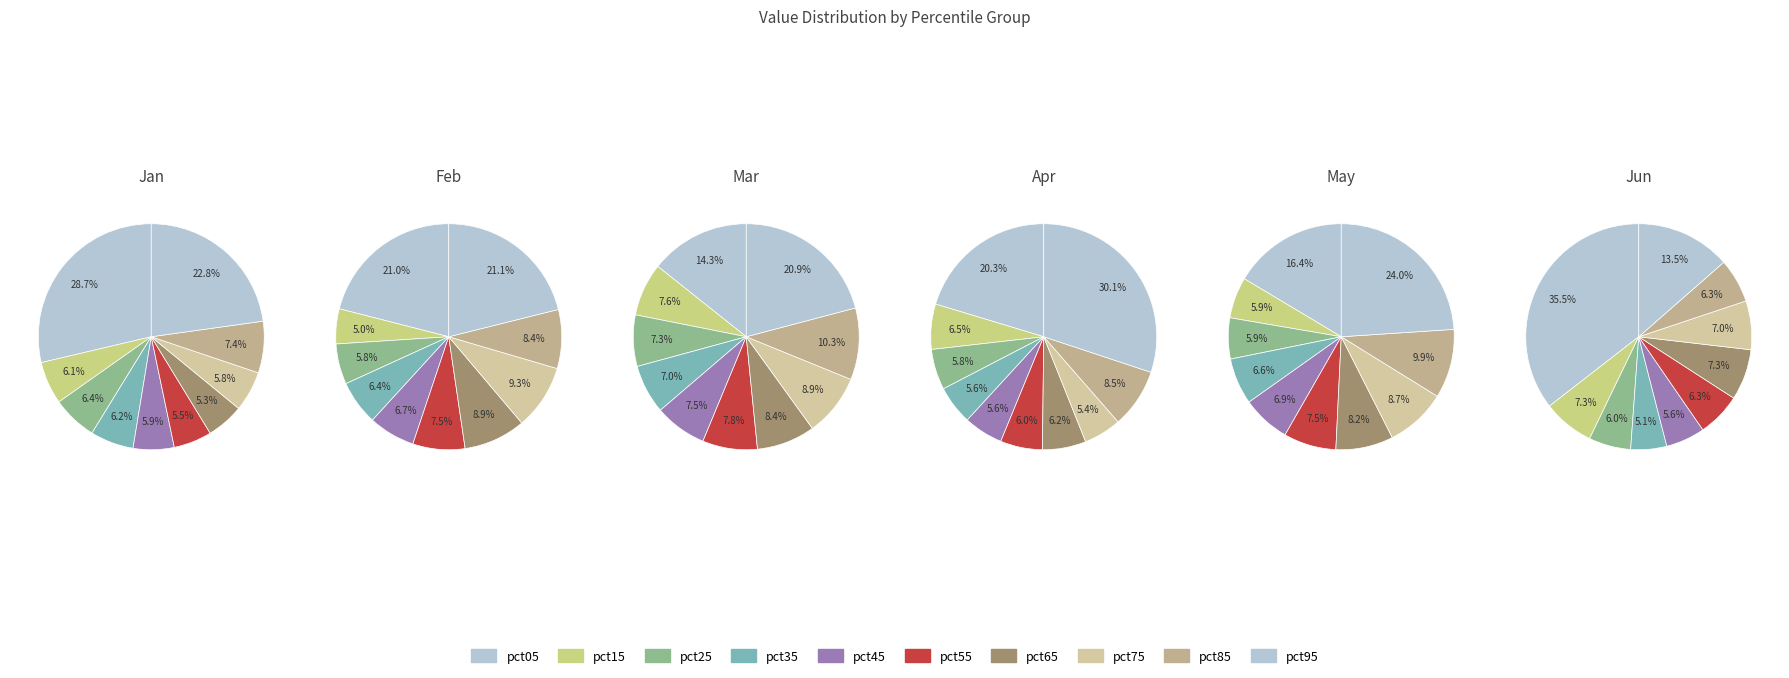

To the nearest percent, what is the average slice percentage?

10%